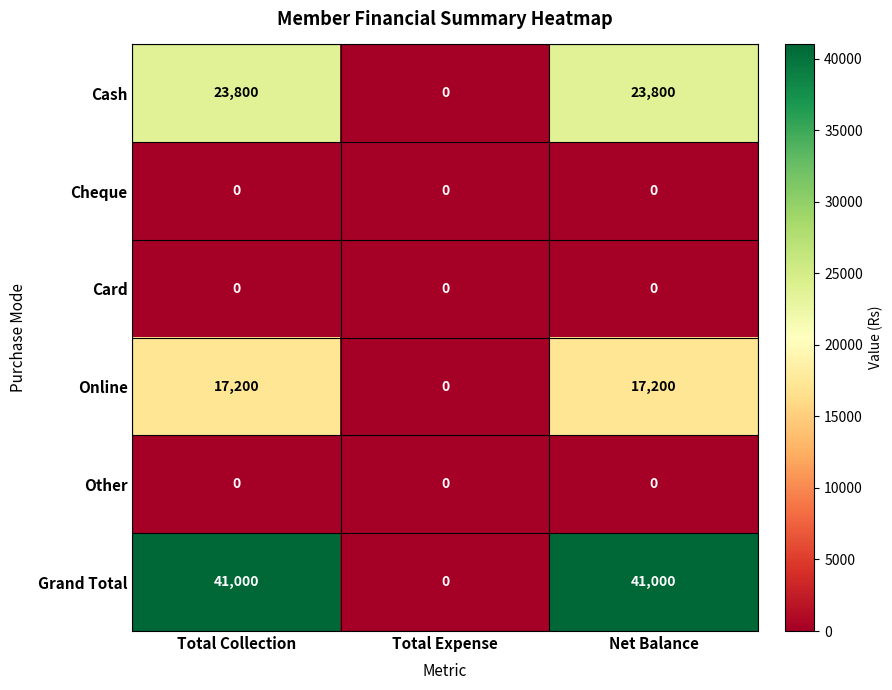

What is the total value across all series at Net Balance?

82000